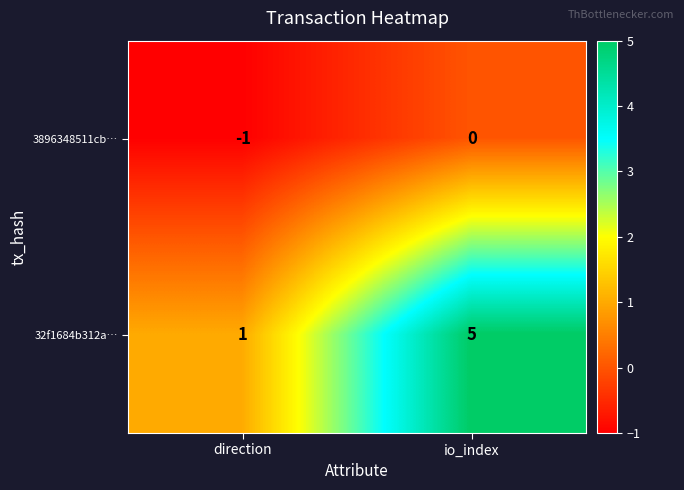

Which category has the lowest value in the 3896348511cb… series?

direction